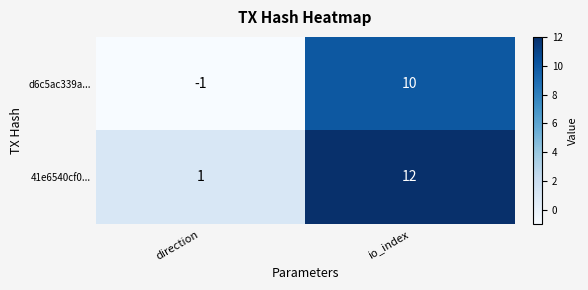

What is the difference between the maximum and minimum values in the 41e6540cf0... series?

11